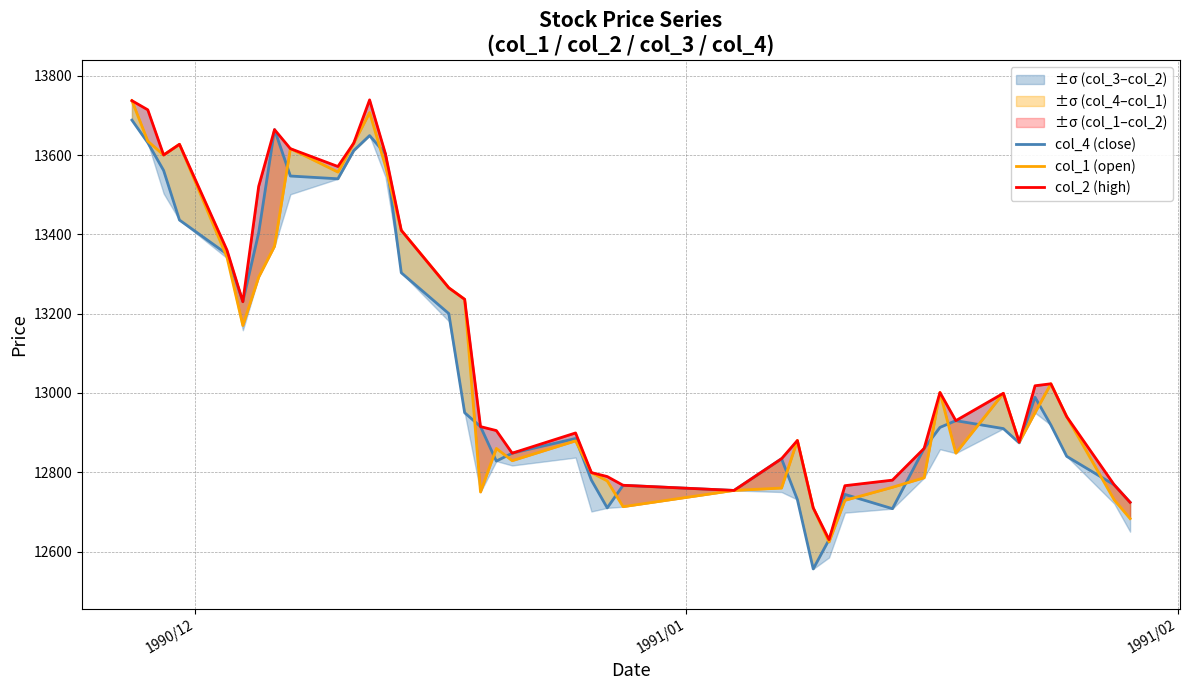

The col_1 (open) series shows 17025 at 18. True or false?

False